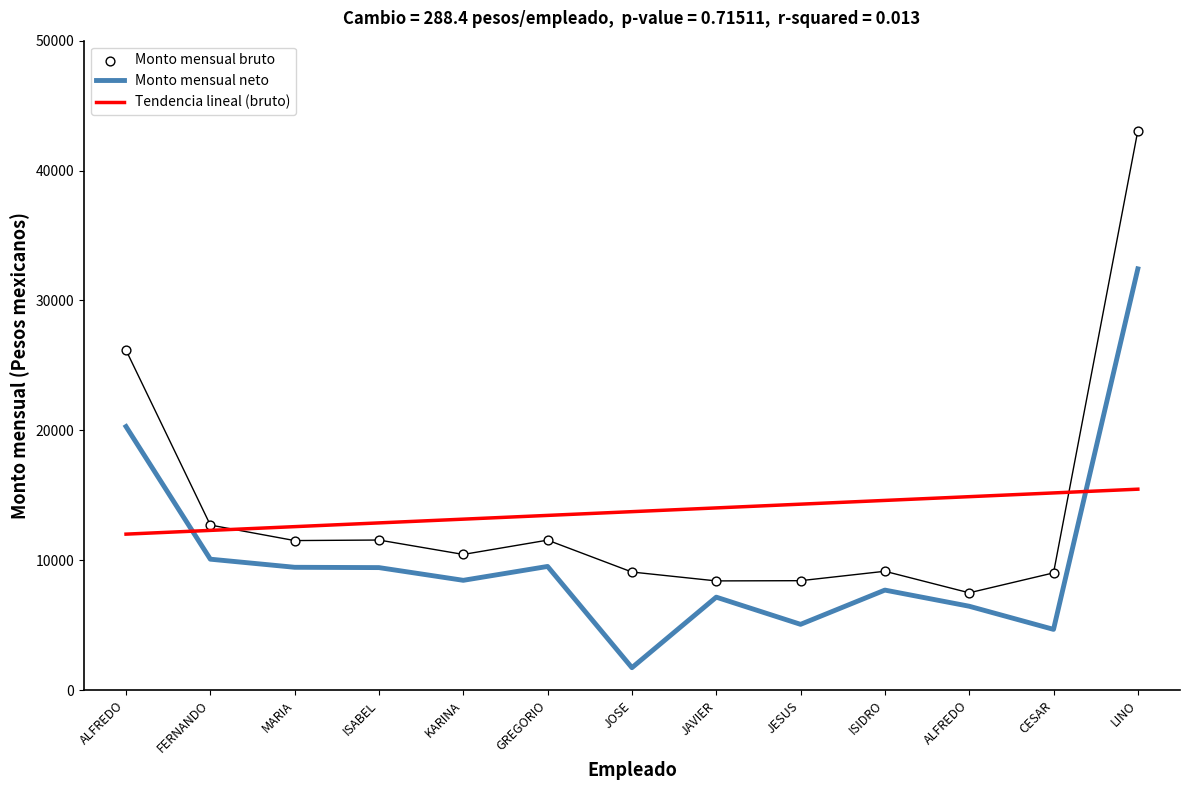

What is the total value across all series at ALFREDO?

58476.6